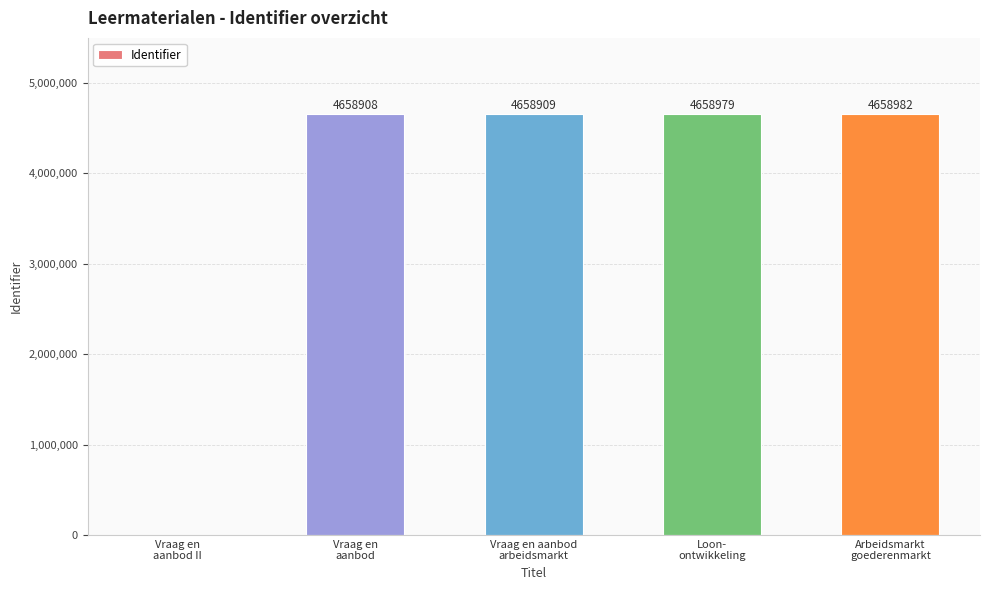

What is the sum of all values?

18635778